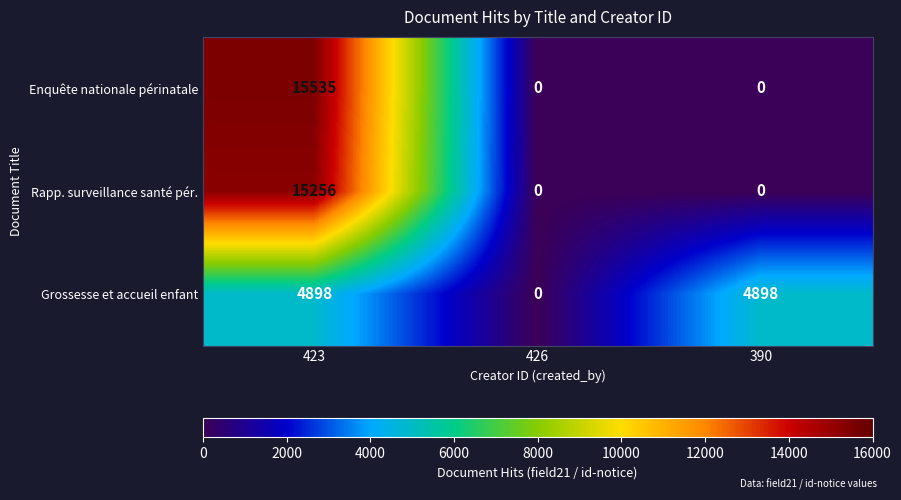

What is the difference between the highest and lowest values at 390?

4898